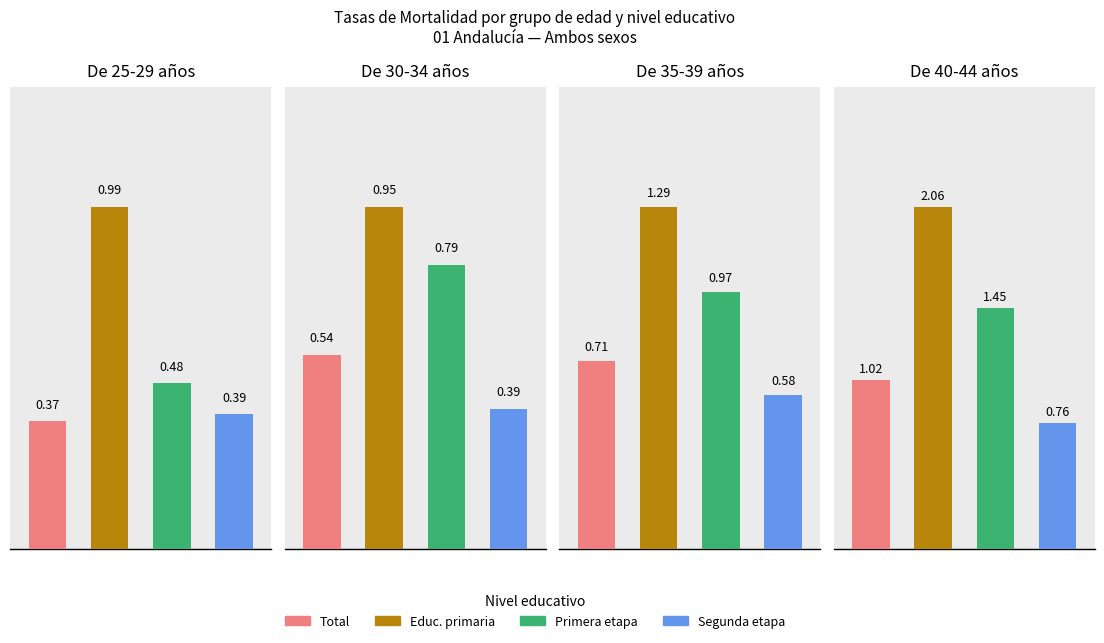

Rank the series by their maximum value, from highest to lowest.

Educ. primaria, Primera etapa, Total, Segunda etapa